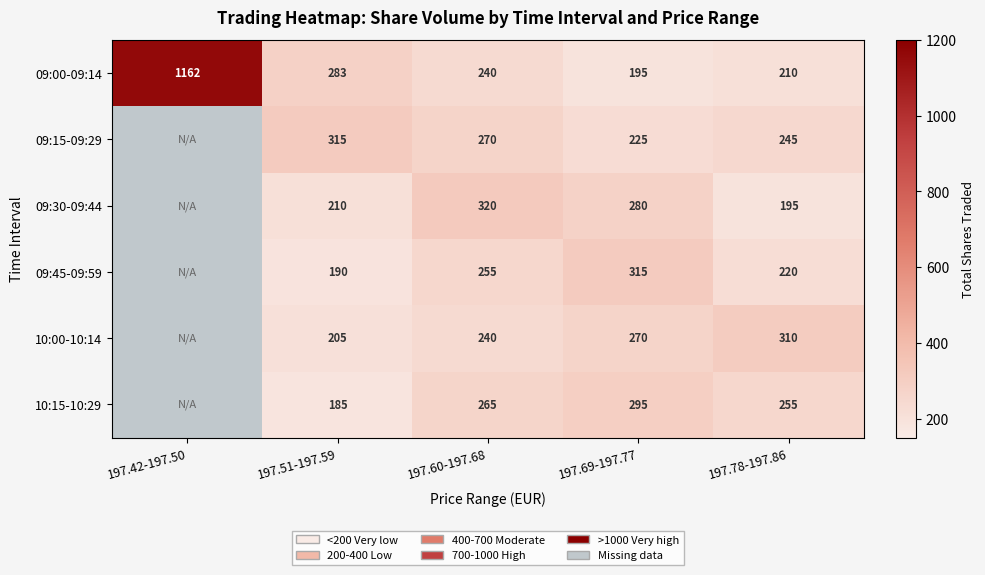

Which series changed the most between 197.60-197.68 and 197.78-197.86?

09:30-09:44